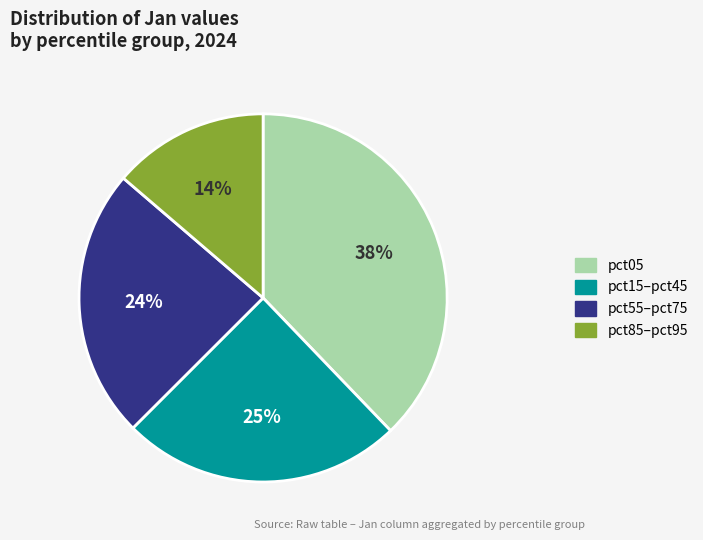

Is there any slice that represents more than half of the pie?

No